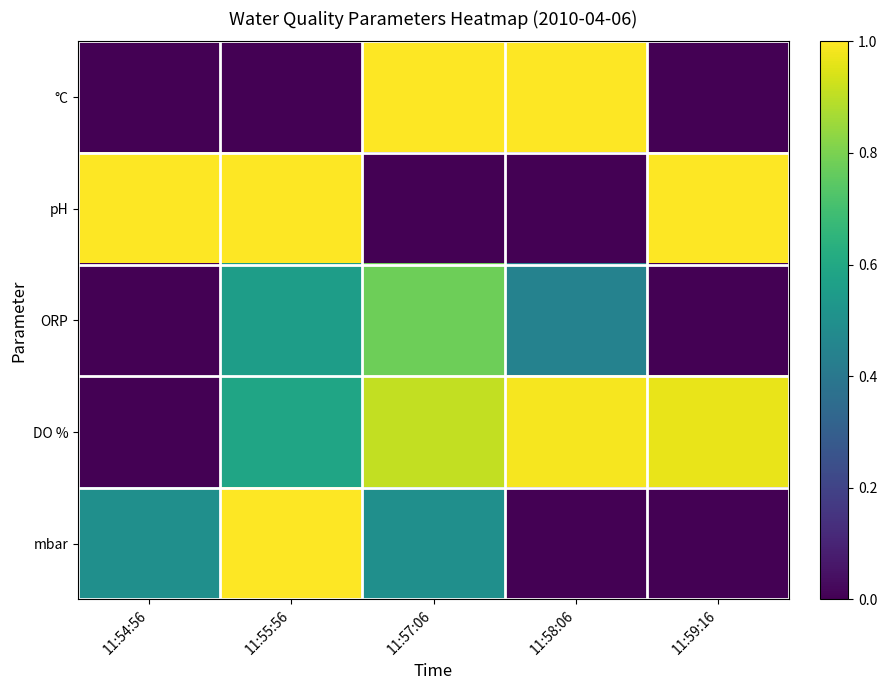

At how many categories does at least one series exceed 0?

5